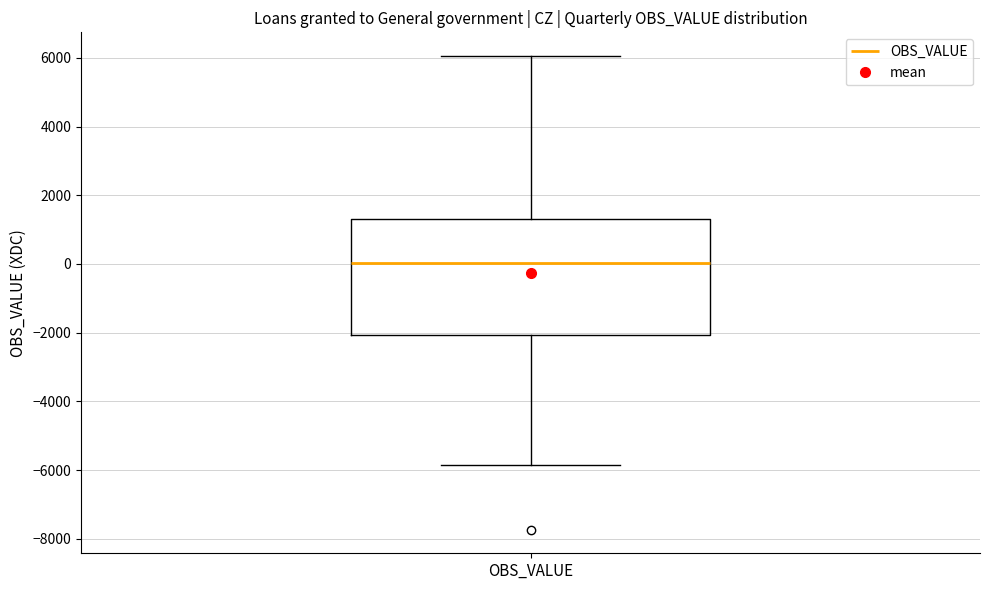

Read this box plot against the y-axis: the position of the median line, the range covered by the box, and the ends of both whiskers. The values are not printed on the chart, so give them approximately, as read against the axis.

median 0, box -2000 to 1400, whiskers -5800 to 6000